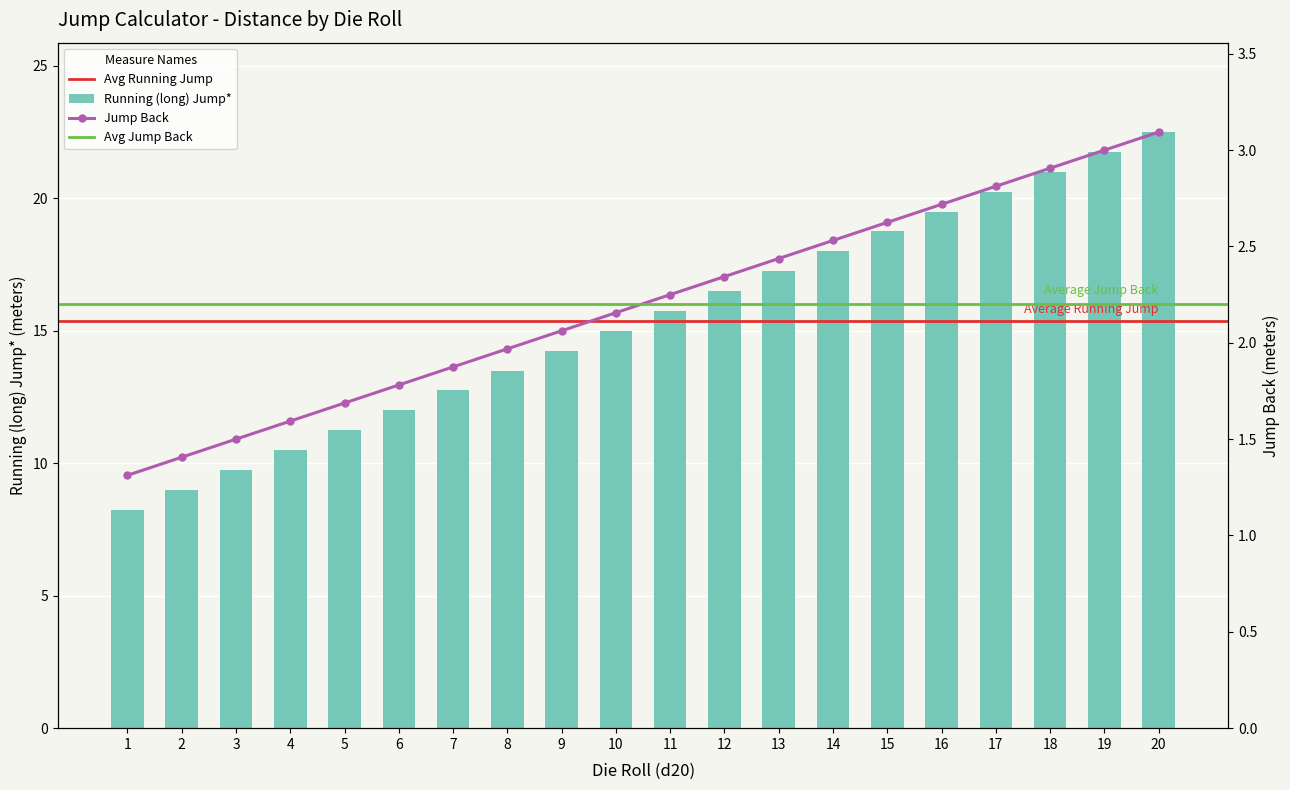

What is the difference between the highest and lowest values at 2?

7.6